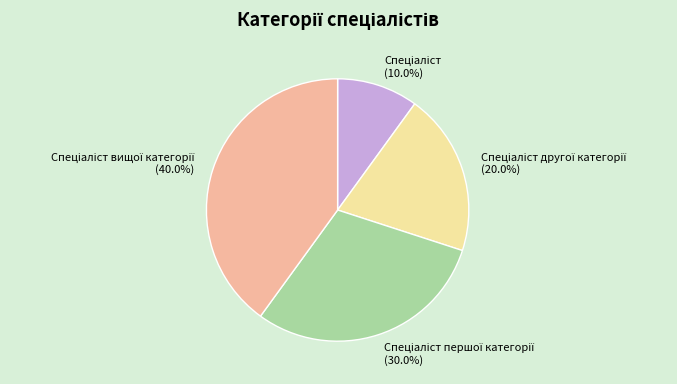

How many segments does this pie chart have?

4